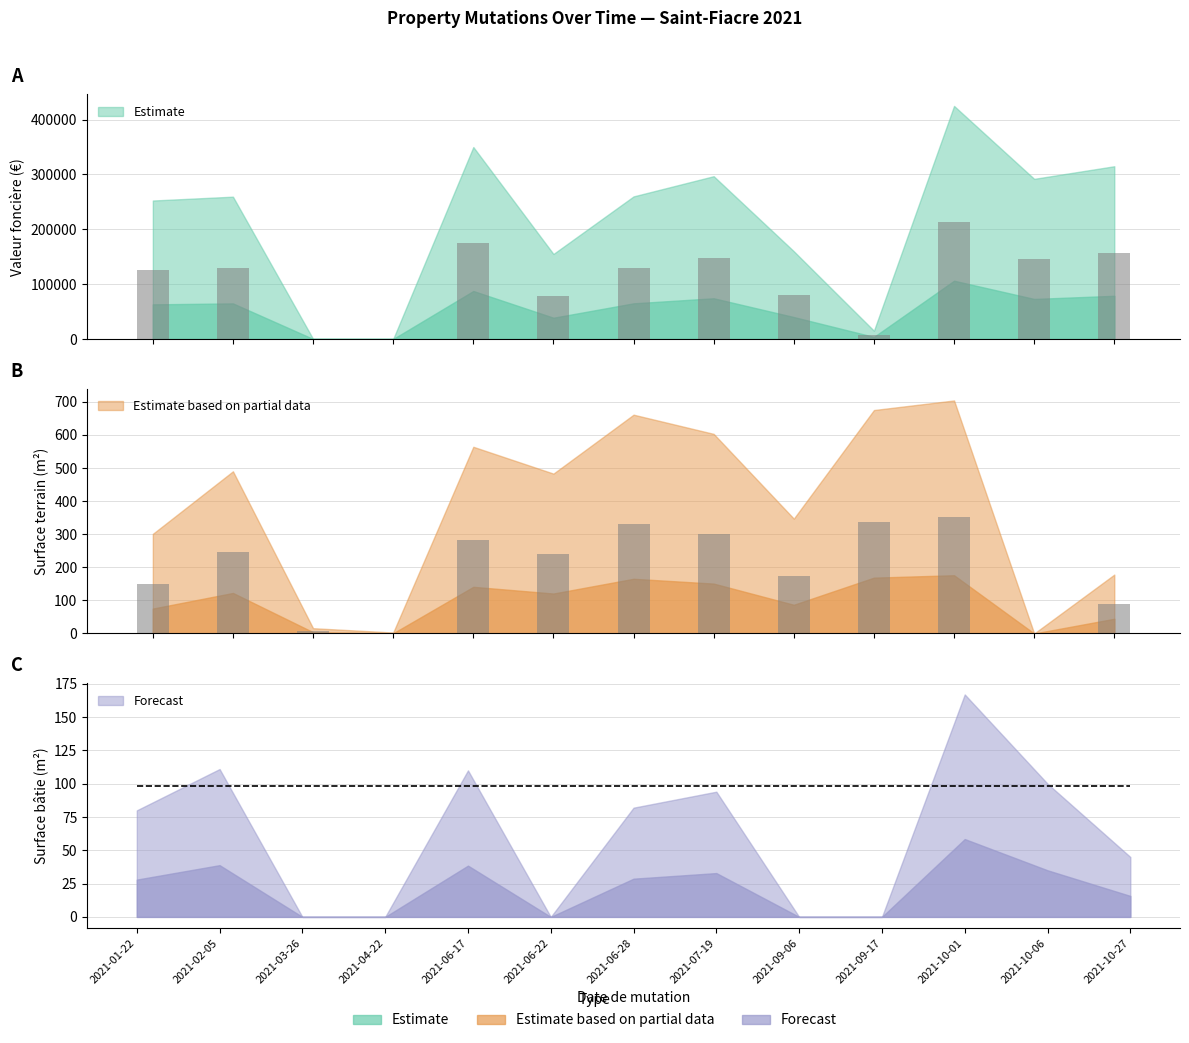

Which series has the widest spread of values?

valeur_fonciere